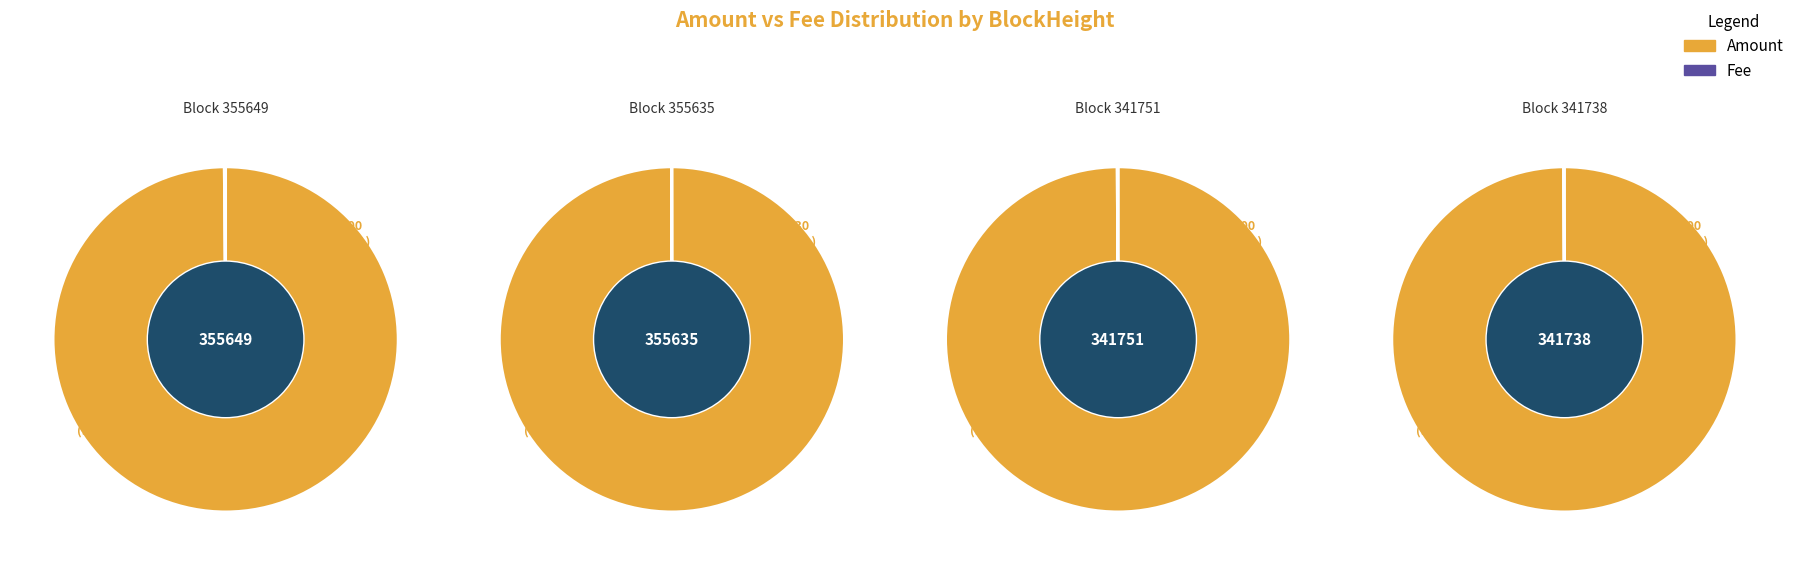

How many slices are in this pie chart?

2